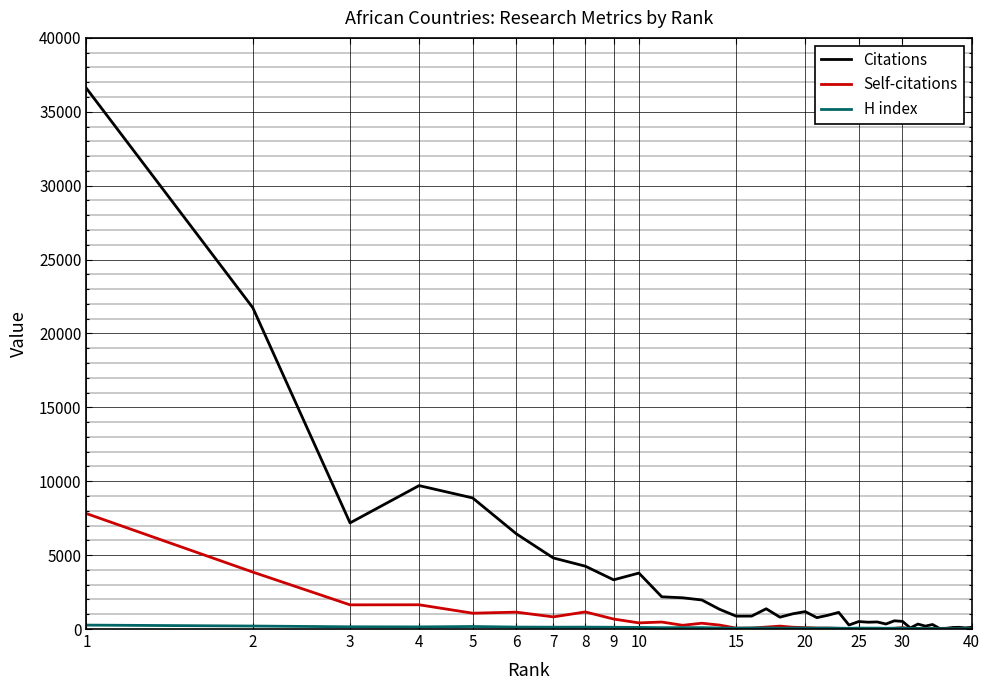

Which series has the largest range (max minus min)?

Citations